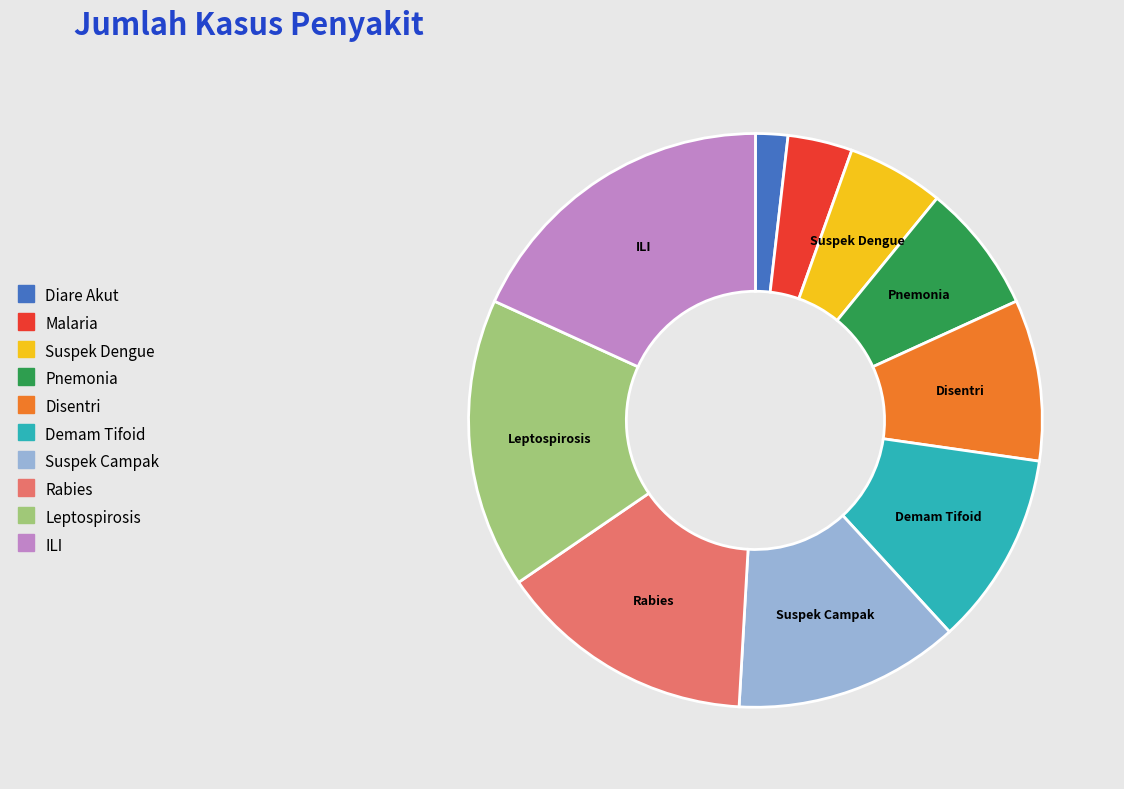

What is the largest slice in the pie chart?

ILI